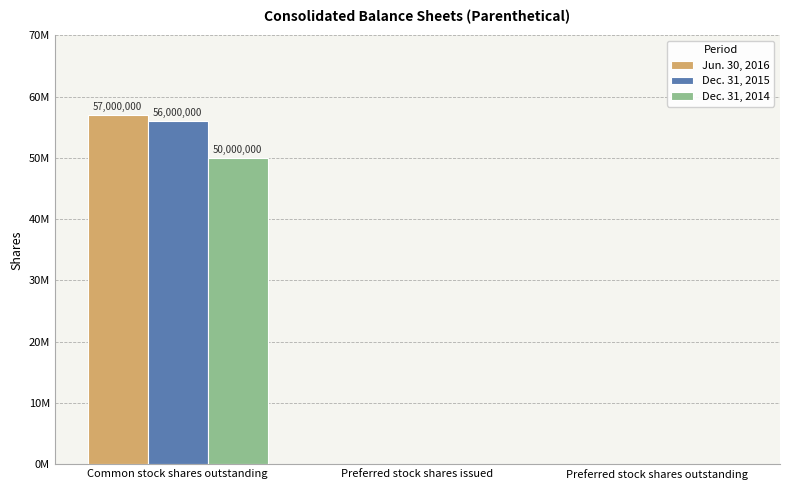

What are all the series names shown in the legend?

Jun. 30, 2016, Dec. 31, 2015, Dec. 31, 2014